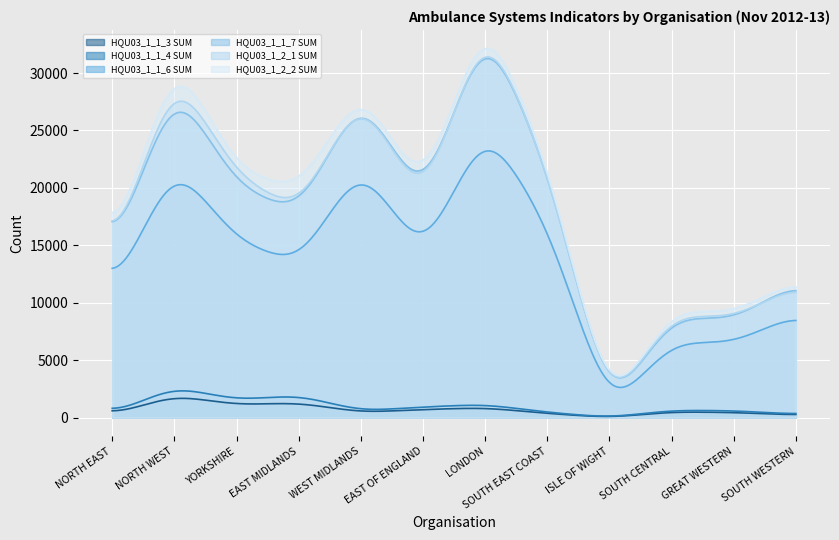

The value of HQU03_1_2_1 SUM at SOUTH CENTRAL is 13844. True or false?

False